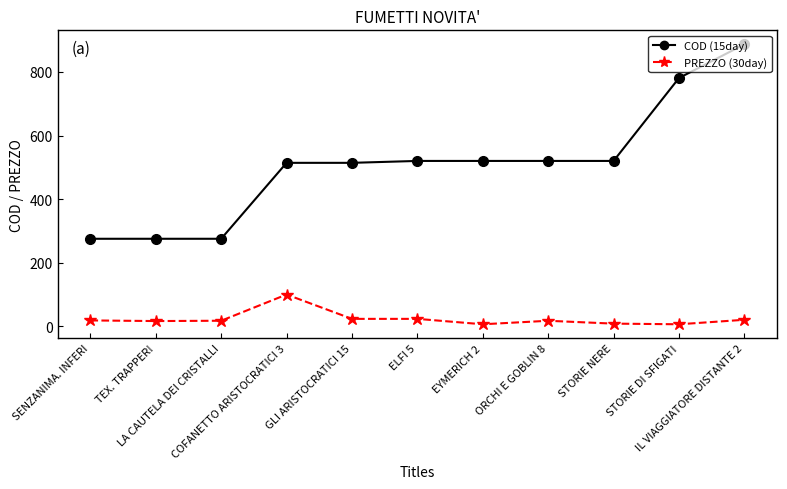

What is the minimum value for PREZZO (30day)?

5.9